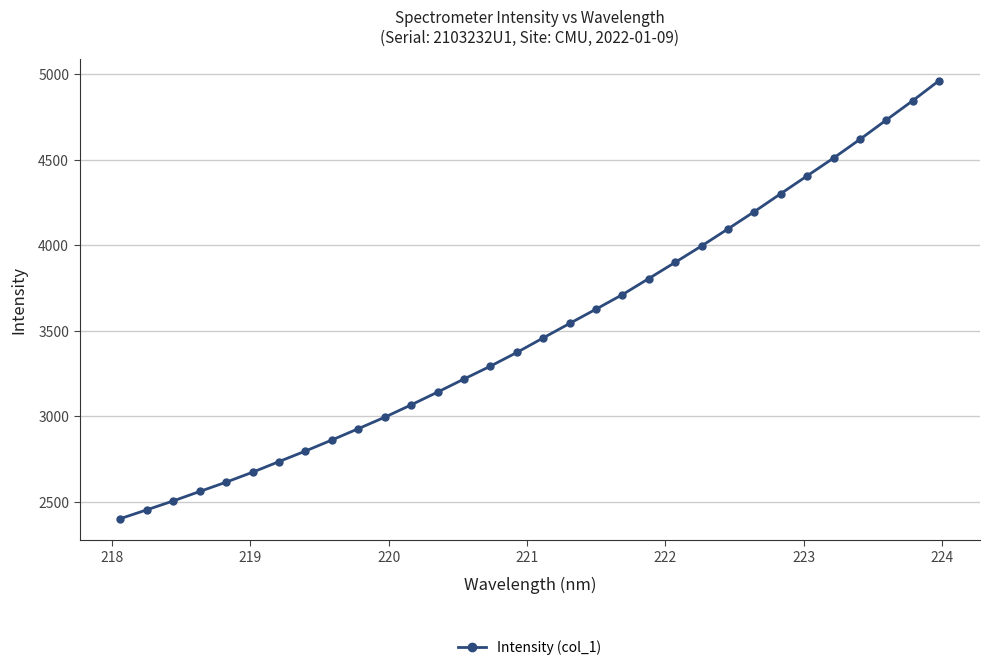

How many data points are less than 3457?

16